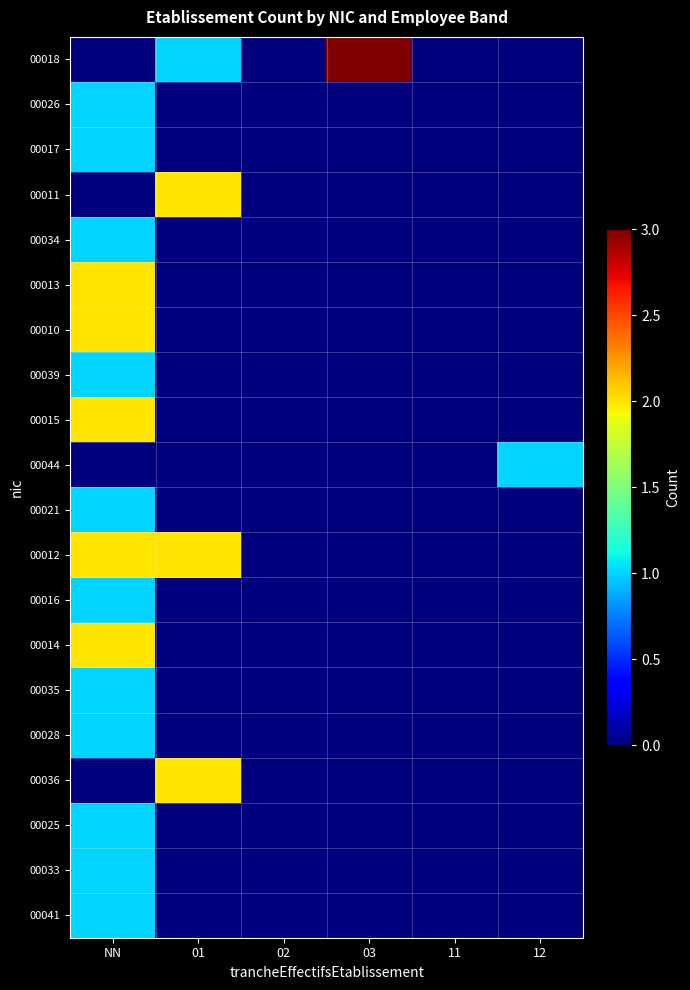

Rank the series at 02 from lowest to highest value.

00018, 00026, 00017, 00011, 00034, 00013, 00010, 00039, 00015, 00044, 00021, 00012, 00016, 00014, 00035, 00028, 00036, 00025, 00033, 00041